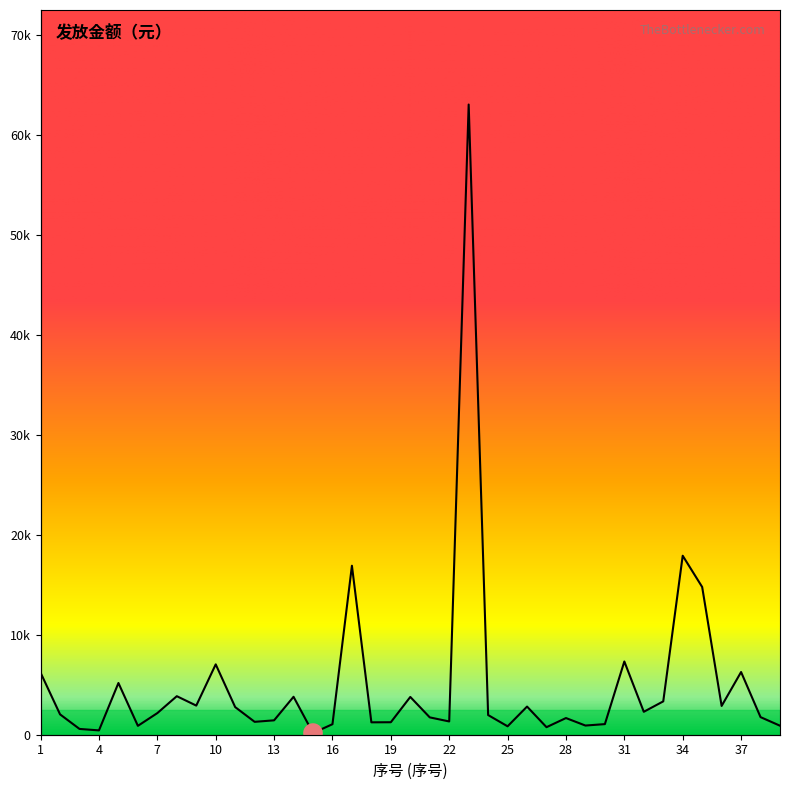

What is the ratio of the value at 17 to the value at 24?

8.6